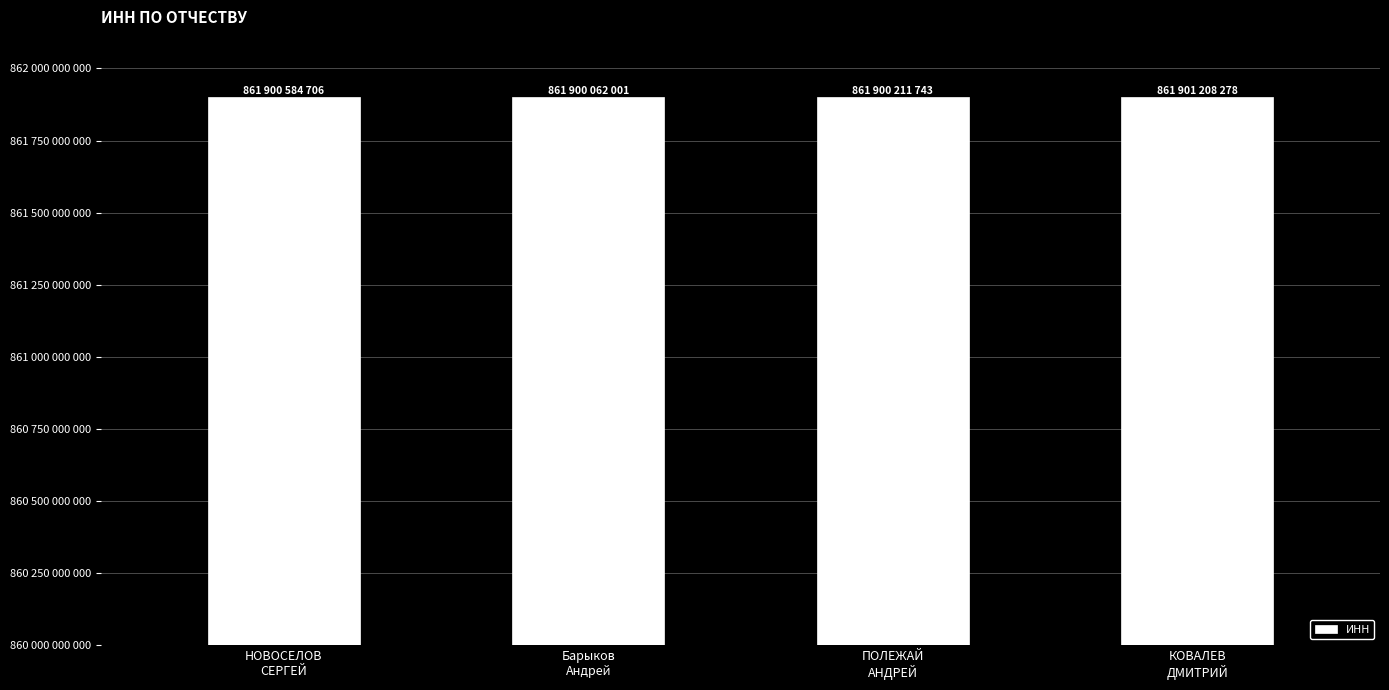

What is the ratio of the value at Барыков
Андрей to the value at КОВАЛЕВ
ДМИТРИЙ?

1.0